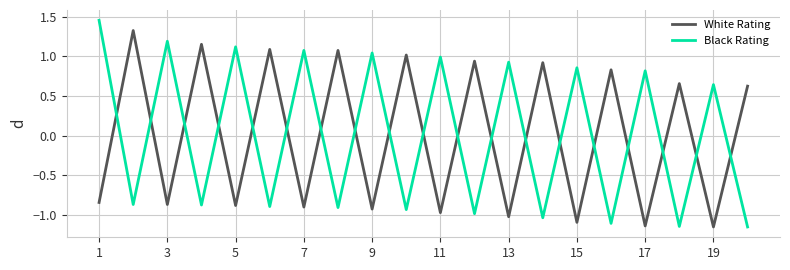

How many intersections are there between White Rating and Black Rating?

19